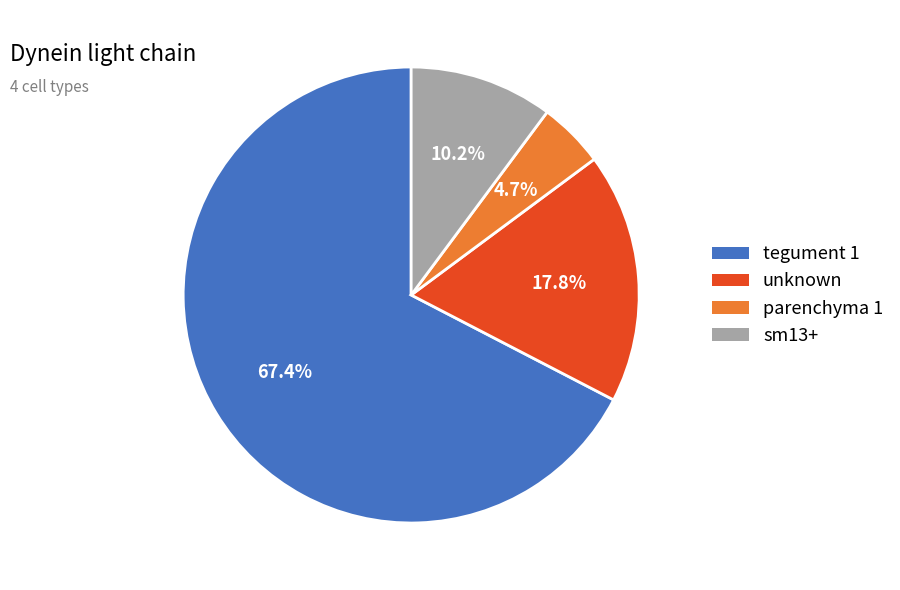

The sm13+ slice represents 17% of the pie. True or false?

False